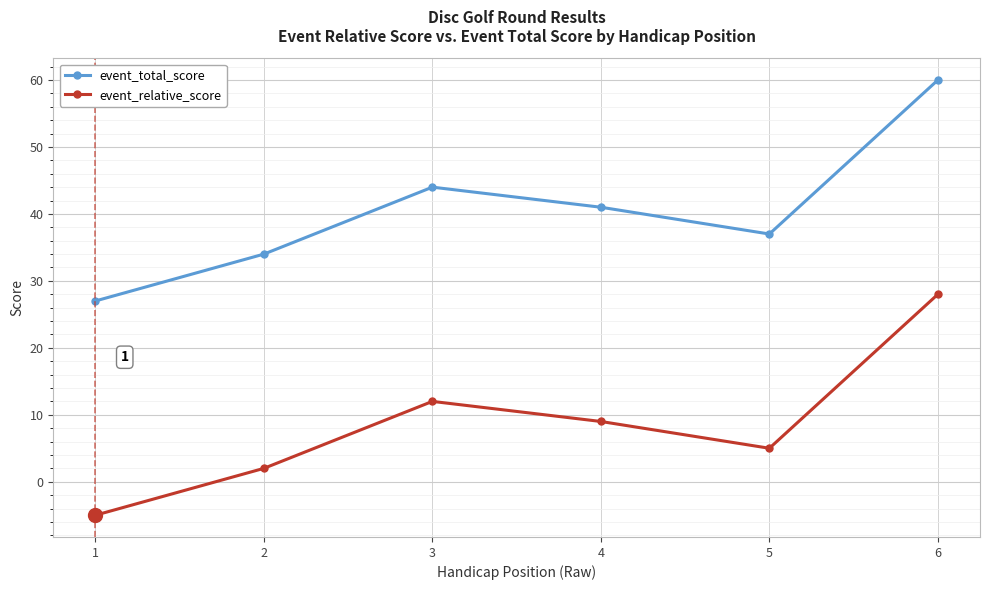

What is the highest value of the event_relative_score series?

28